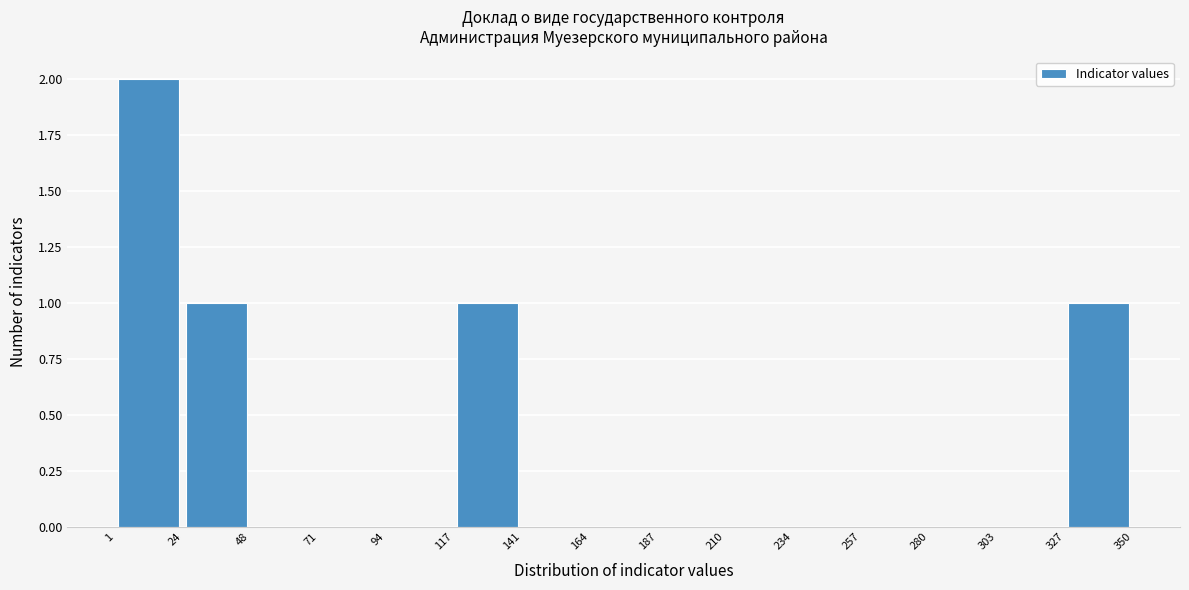

Which range on the x-axis has the tallest bar?

1 to 24